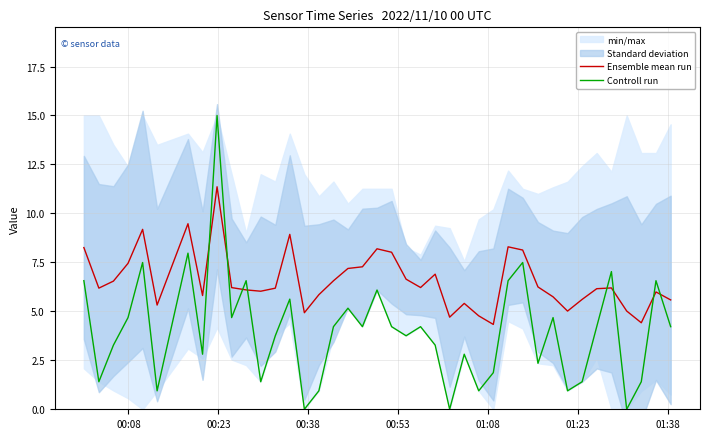

List the series in order of their peak value, lowest first.

Ensemble mean run, Controll run